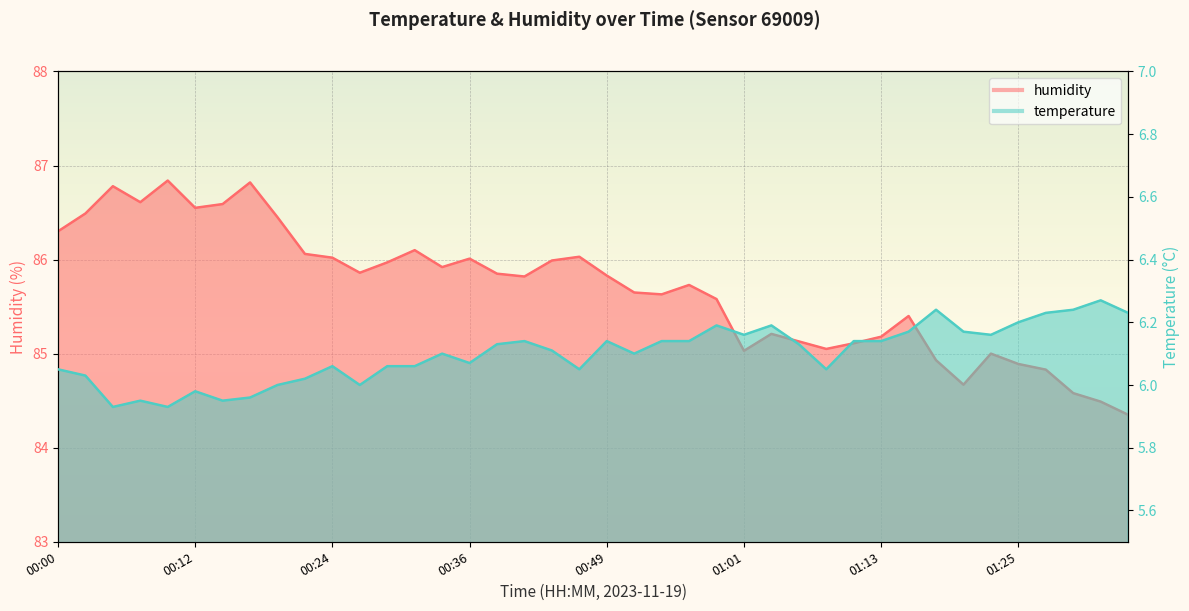

What is the value of the temperature point at the 39th from the left?

6.3